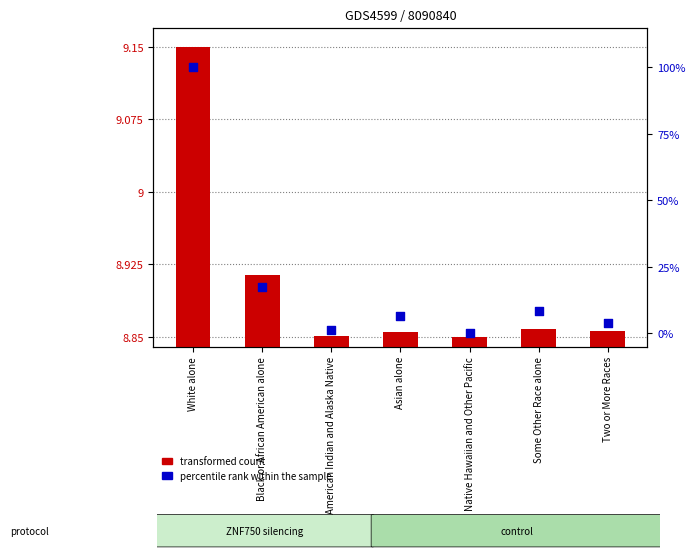

Which series contains the highest Y value?

percentile rank within the sample